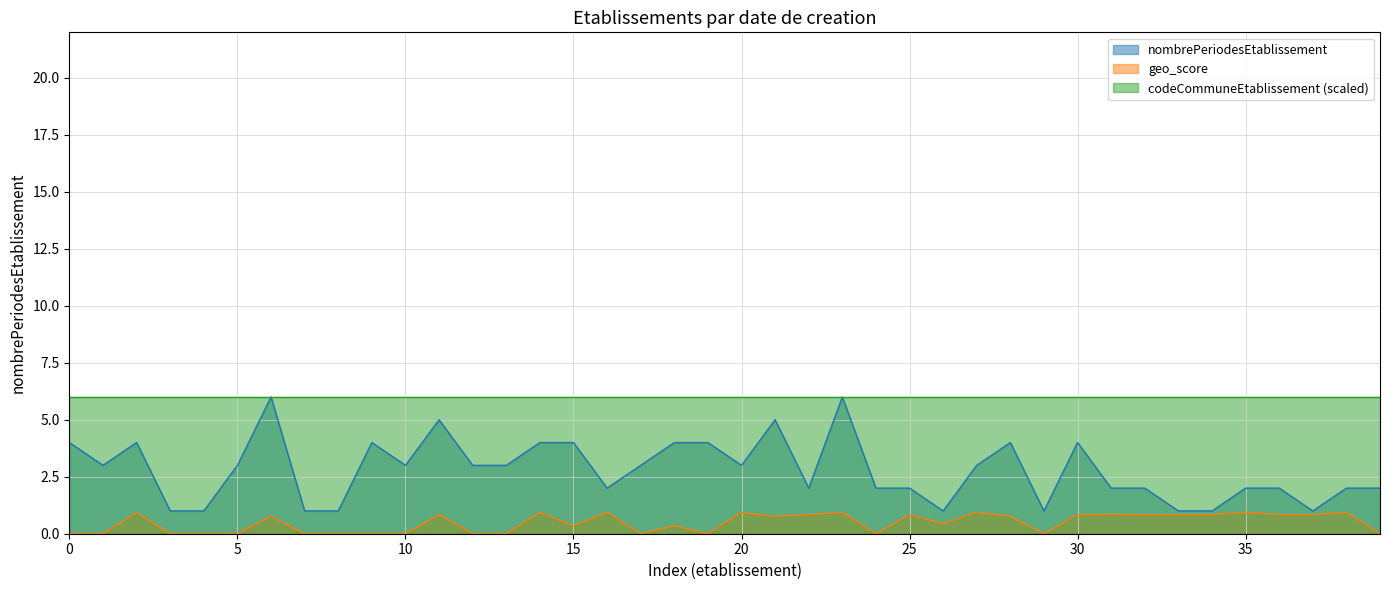

Count the number of data series in this chart.

3